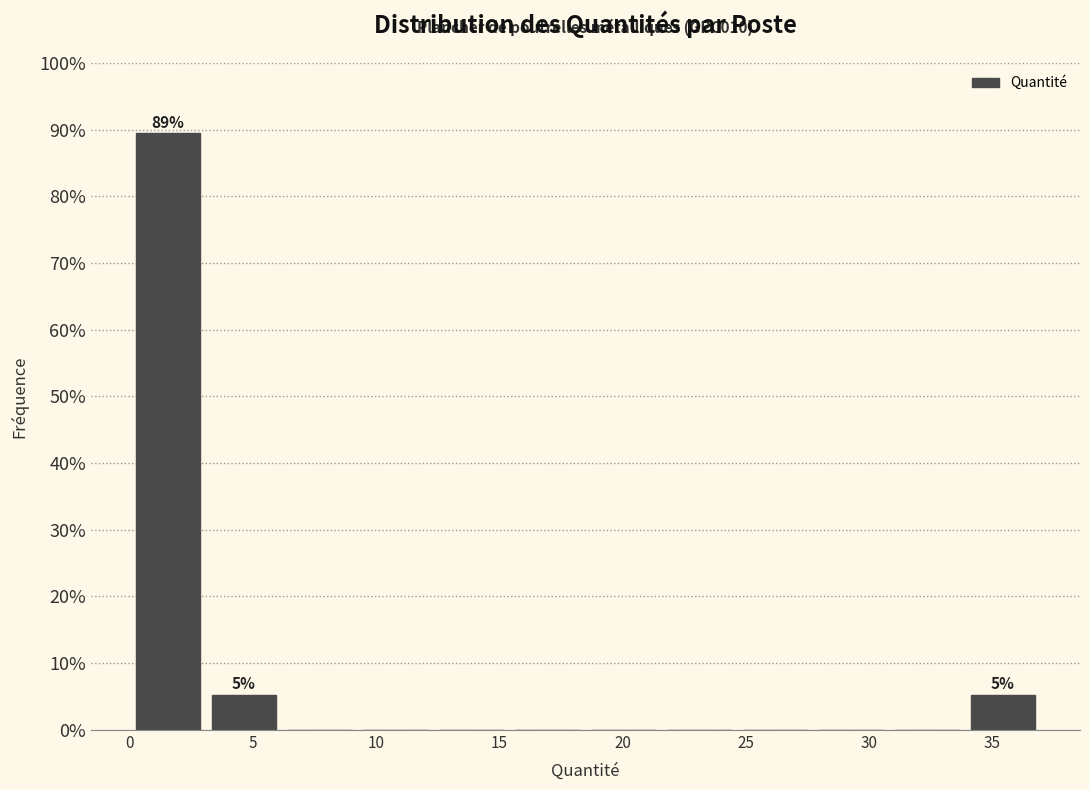

Which range on the x-axis has the tallest bar?

0.0 to 3.0